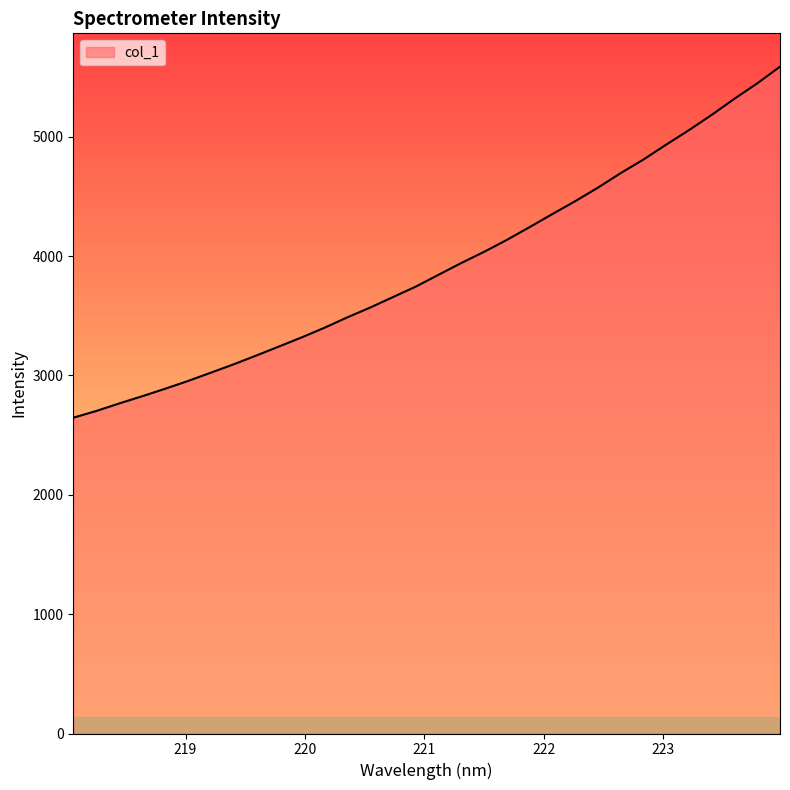

What is the difference between the maximum and minimum values?

2941.2